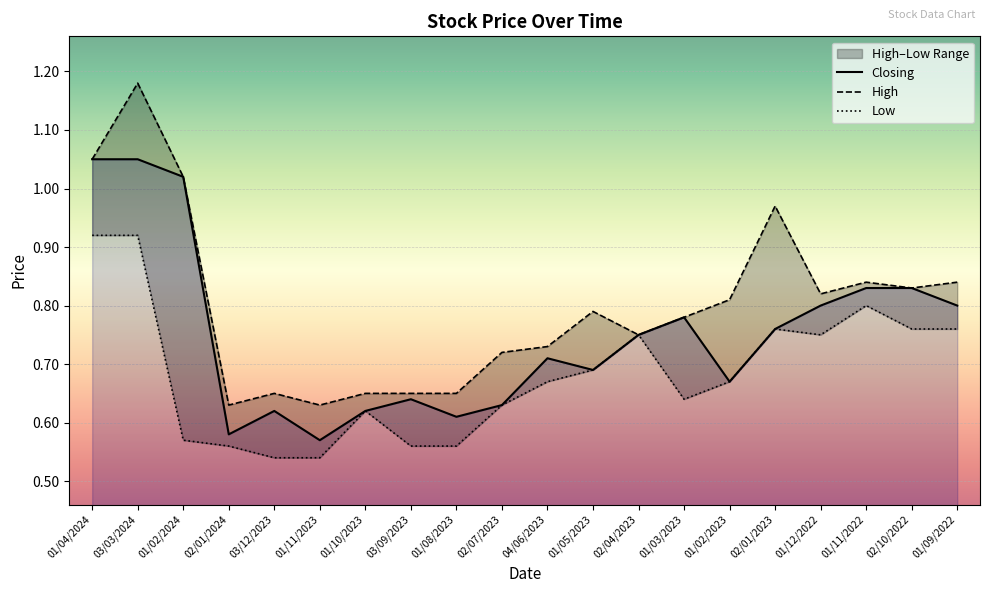

What is the value of the Low point at the 14th from the left?

0.6